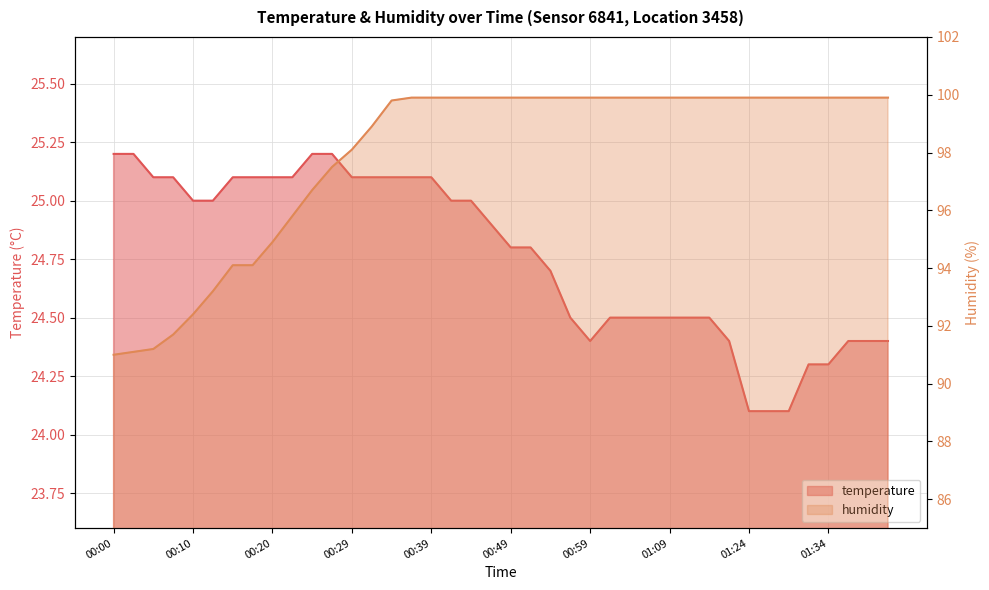

Reading left to right, what are all the values shown in this chart?

temperature: 25.2	25.2	25.1	25.1	25.0	25.0	25.1	25.1	25.1	25.1	25.2	25.2	25.1	25.1	25.1	25.1	25.1	25.0	25.0	24.9	24.8	24.8	24.7	24.5	24.4	24.5	24.5	24.5	24.5	24.5	24.5	24.4	24.1	24.1	24.1	24.3	24.3	24.4	24.4	24.4
humidity: 91.0	91.1	91.2	91.7	92.4	93.2	94.1	94.1	94.9	95.8	96.7	97.5	98.1	98.9	99.8	99.9	99.9	99.9	99.9	99.9	99.9	99.9	99.9	99.9	99.9	99.9	99.9	99.9	99.9	99.9	99.9	99.9	99.9	99.9	99.9	99.9	99.9	99.9	99.9	99.9